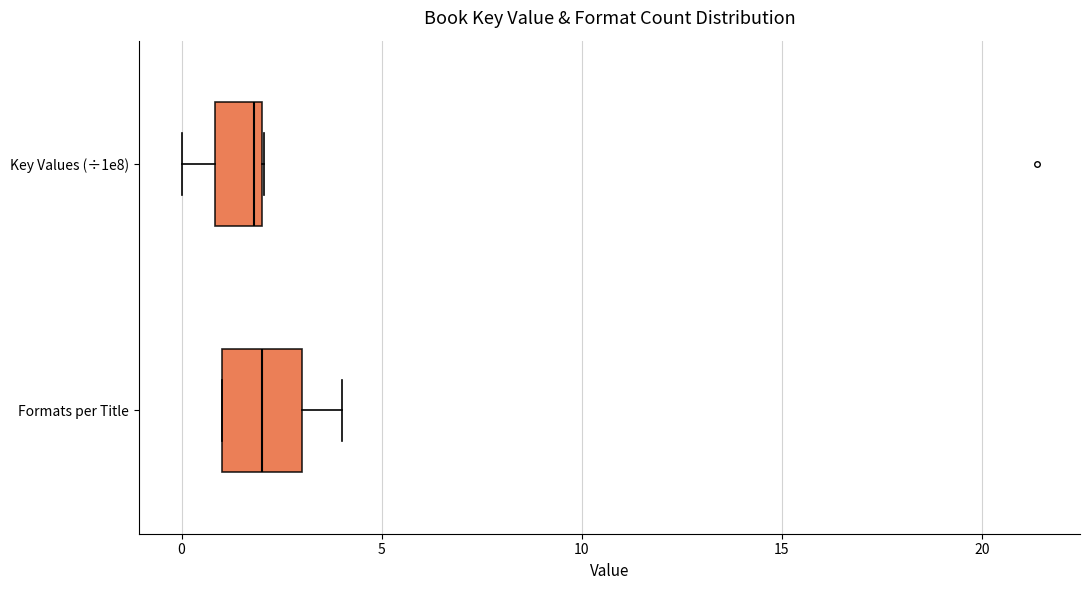

Reading bottom to top, read every box against the x-axis: the position of its median line, the range the box covers, and the ends of its whiskers. The values are not printed on the chart, so give them approximately, as read against the axis.

Formats per Title: median 2, box 1 to 3, whiskers 1 to 4
Key Values (÷1e8): median 2 (just left of the box's right edge), box 1 to 2, whiskers 0 to 2